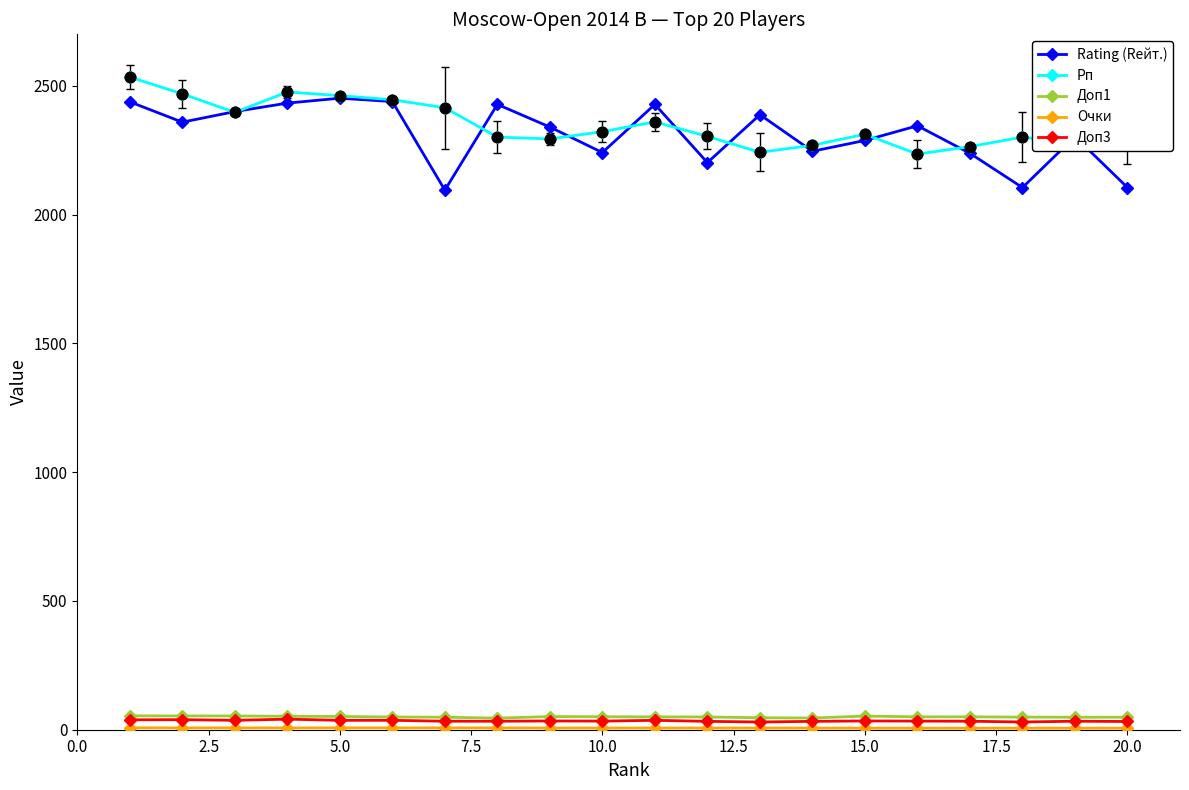

True or false: Рп has more than 0 points higher than both neighbors.

True